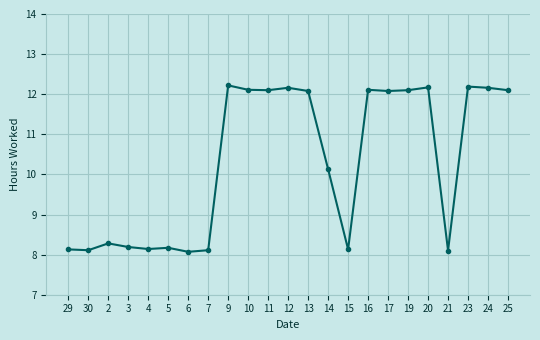

What is the change in value from 3 to 17?

+3.9